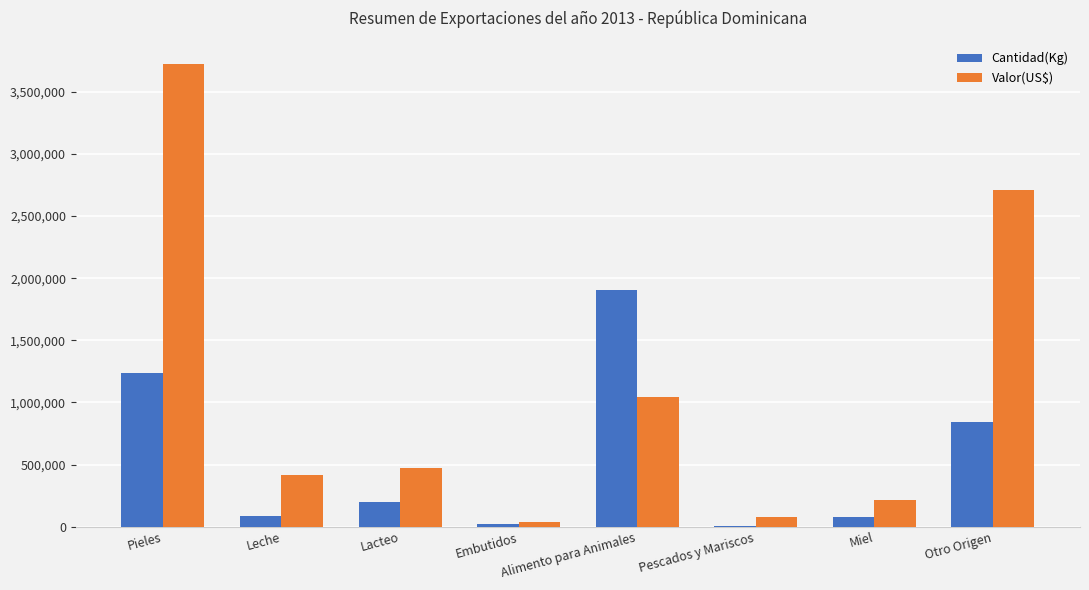

The value of Valor(US$) at Otro Origen is 676925.0. True or false?

False